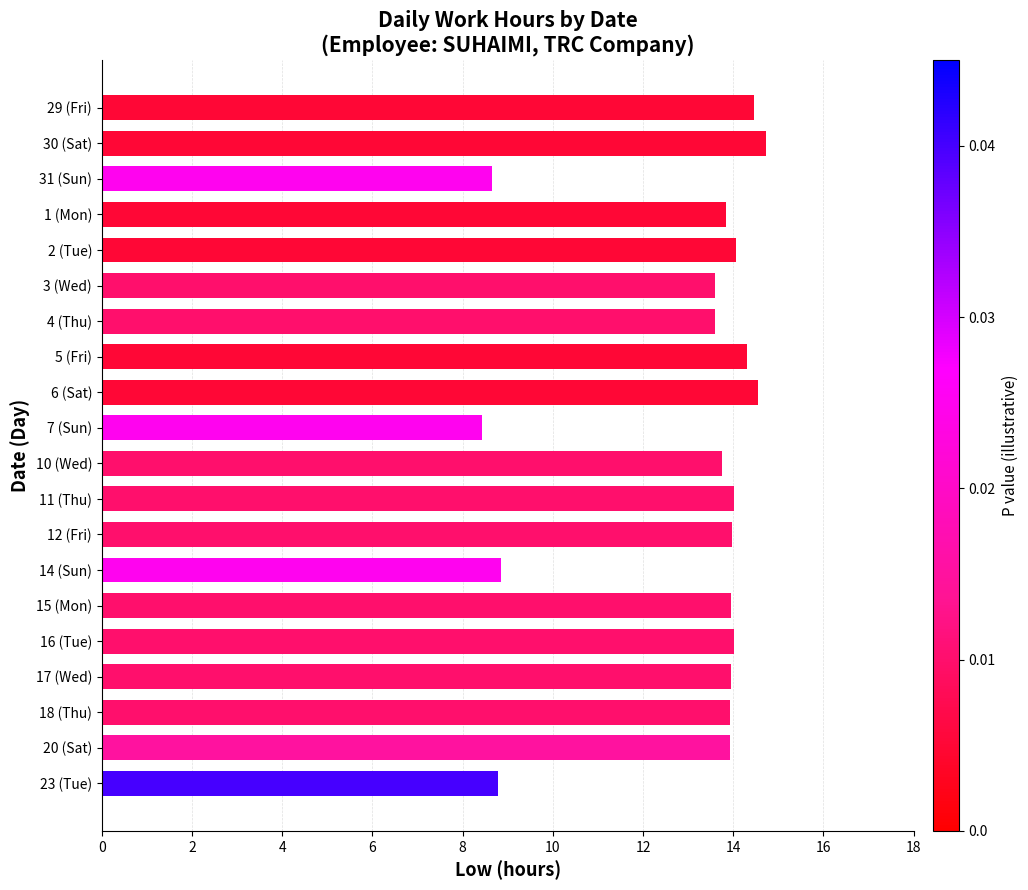

What is the value of the 14th bar from the top?

8.9